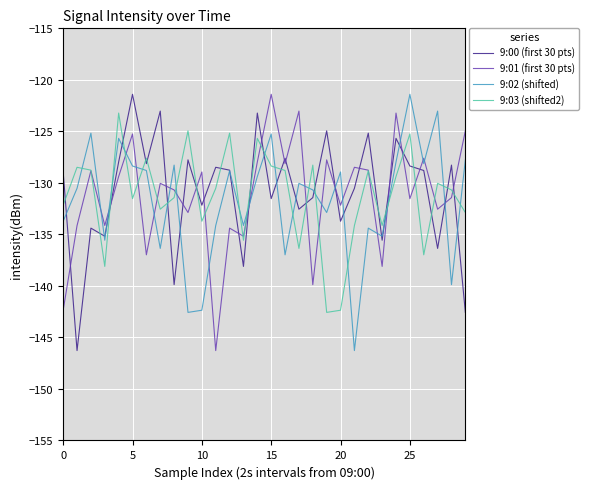

What is the average value of the 9:01 (first 30 pts) series?

-131.2